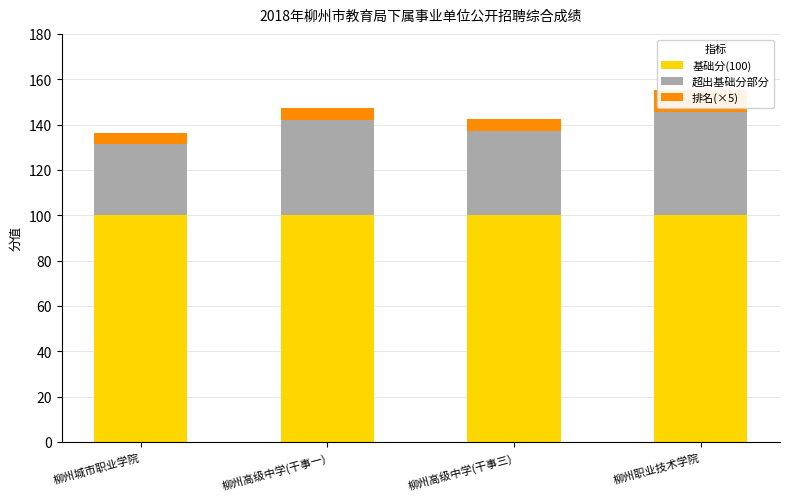

Rank the series at 柳州高级中学(干事三) from lowest to highest value.

排名(×5), 超出基础分部分, 基础分(100)